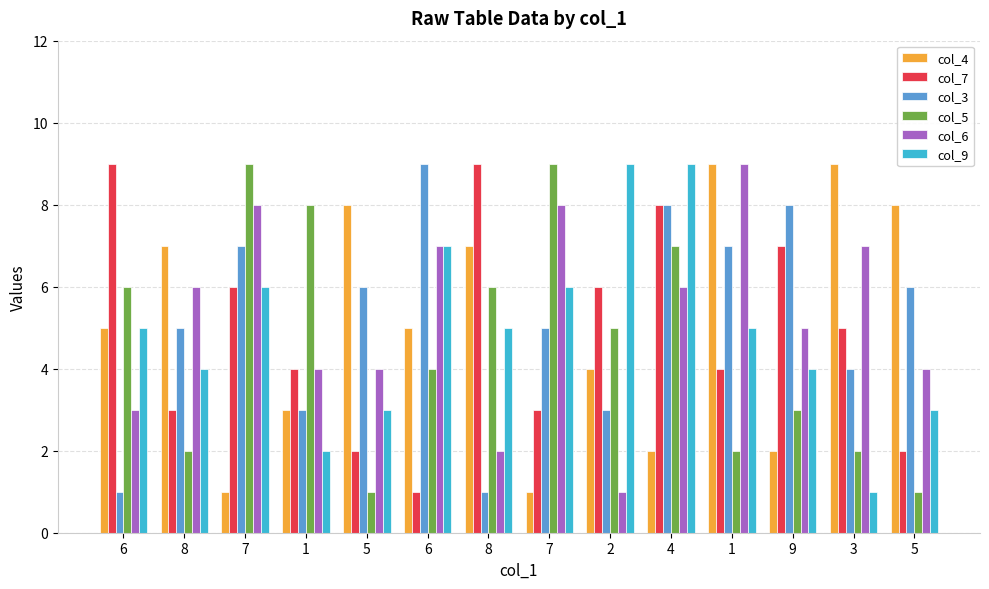

How many distinct data groups are displayed?

6